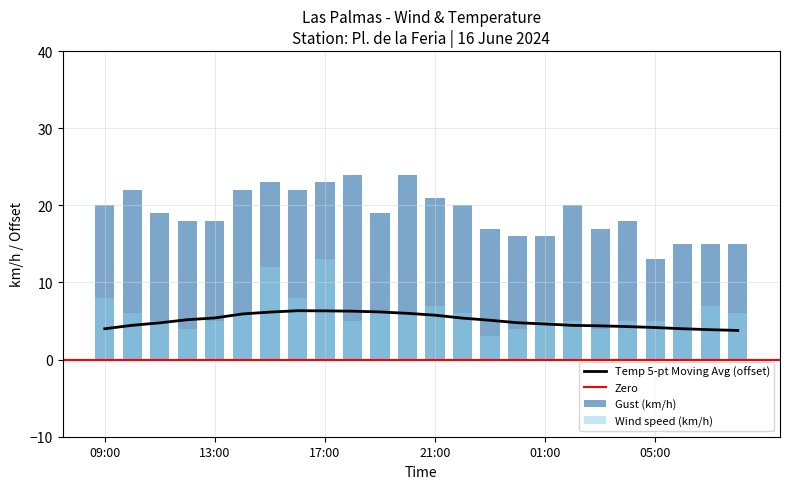

Rank the categories by Gust (km/h) value from highest to lowest.

18:00, 20:00, 15:00, 17:00, 10:00, 14:00, 16:00, 21:00, 09:00, 22:00, 02:00, 11:00, 19:00, 12:00, 13:00, 04:00, 23:00, 03:00, 00:00, 01:00, 06:00, 07:00, 08:00, 05:00